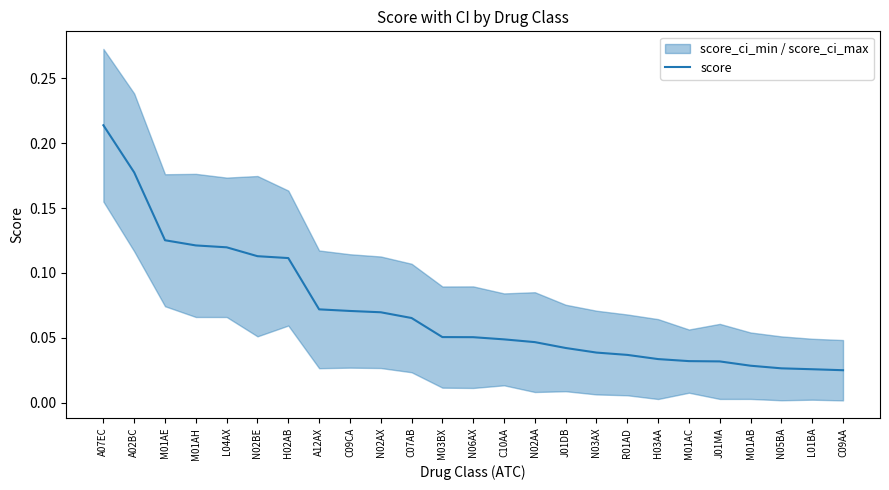

True or false: the data shows 0.0 at N03AX.

True